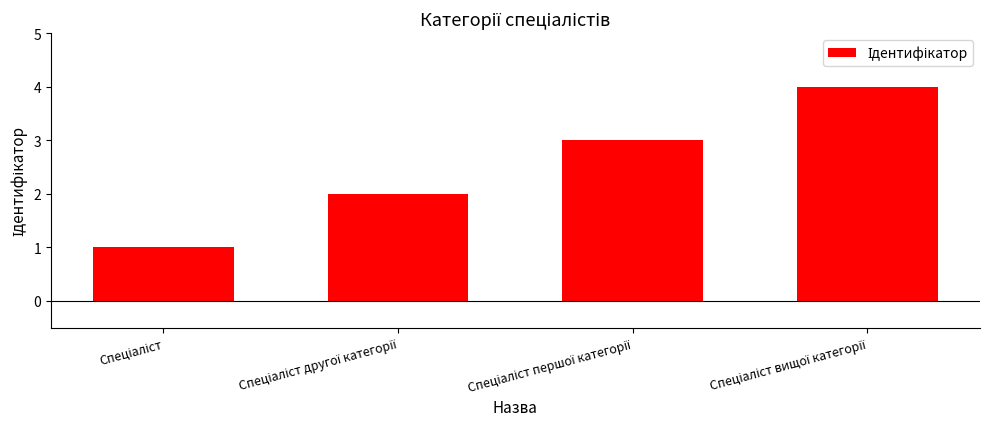

What is the sum of all values?

10